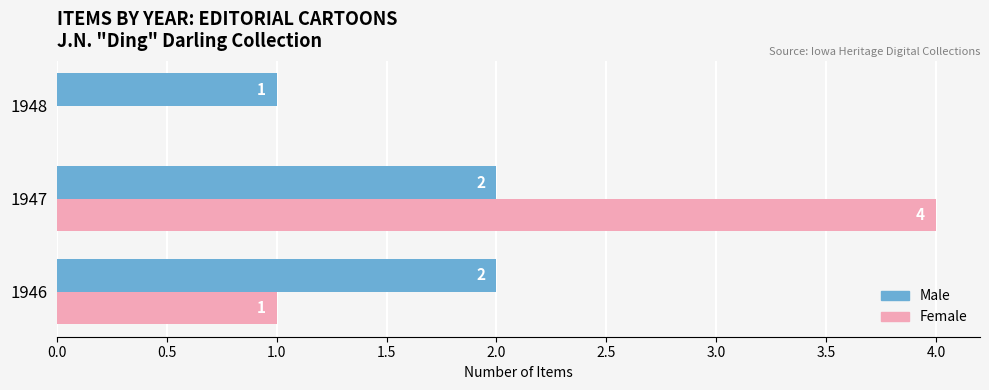

What is the maximum value for Female?

4